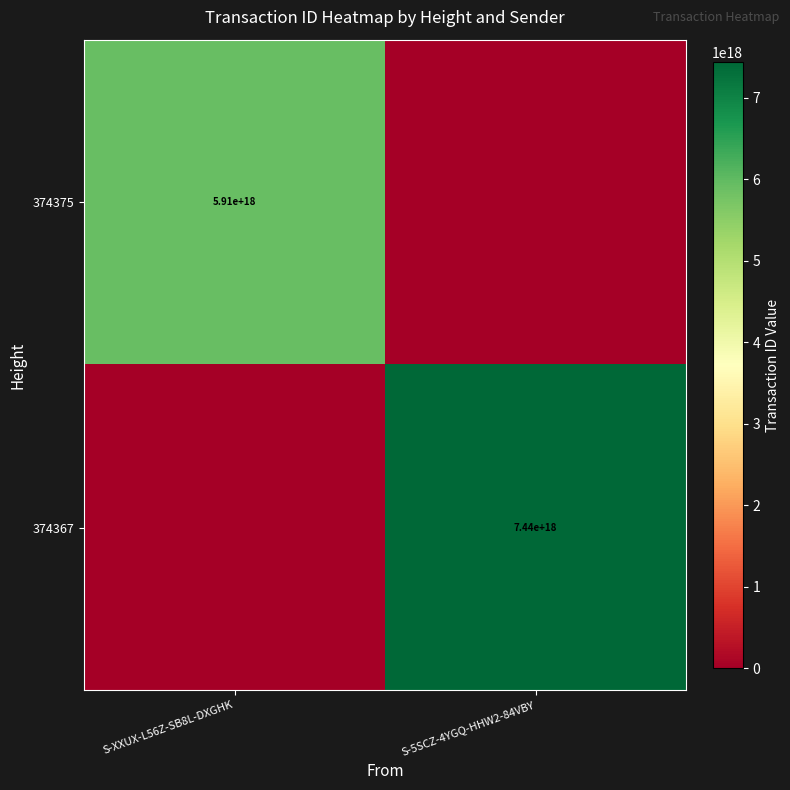

What is the difference between the highest and lowest values at S-5SCZ-4YGQ-HHW2-84VBY?

7439893631628746752